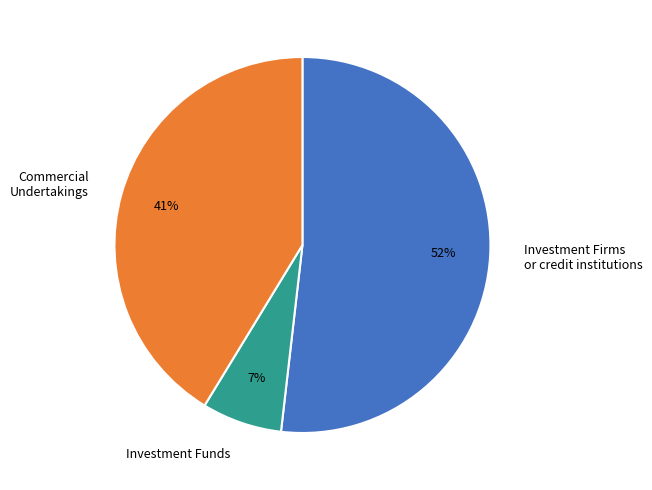

True or false: Investment Firms or credit institutions accounts for 60% of the total.

False